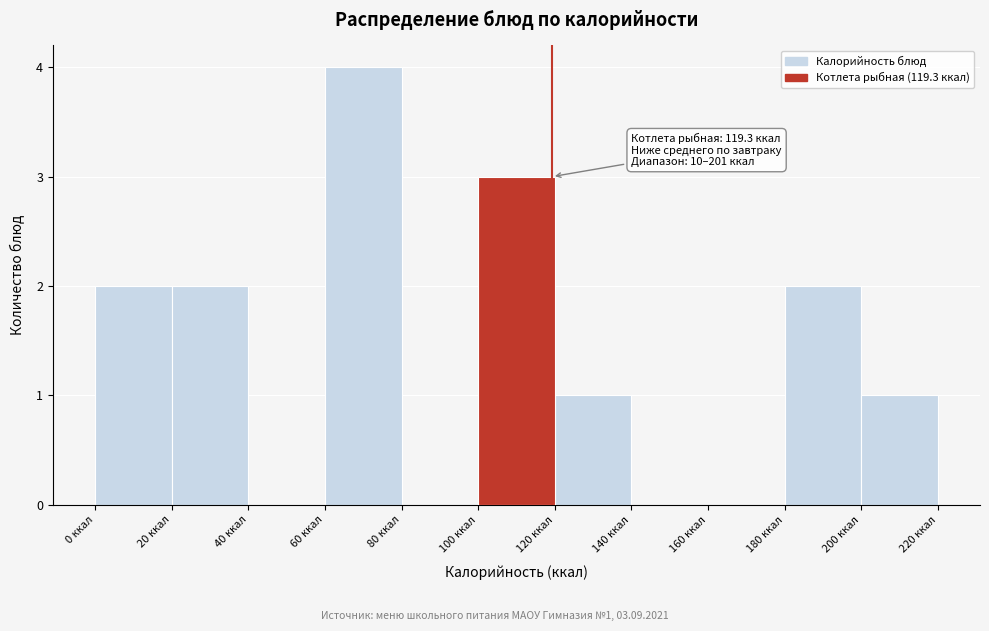

Which range on the x-axis has the tallest bar?

60 to 80